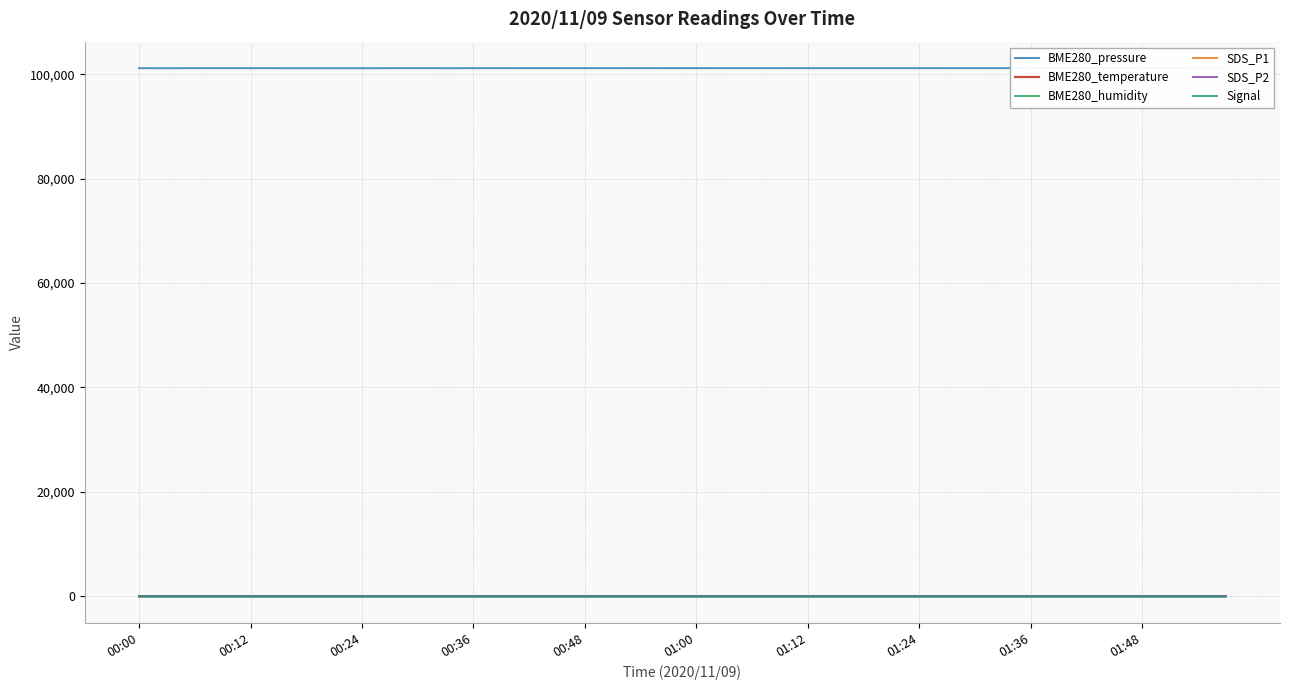

Rank the series by their maximum value, from lowest to highest.

Signal, SDS_P2, SDS_P1, BME280_temperature, BME280_humidity, BME280_pressure